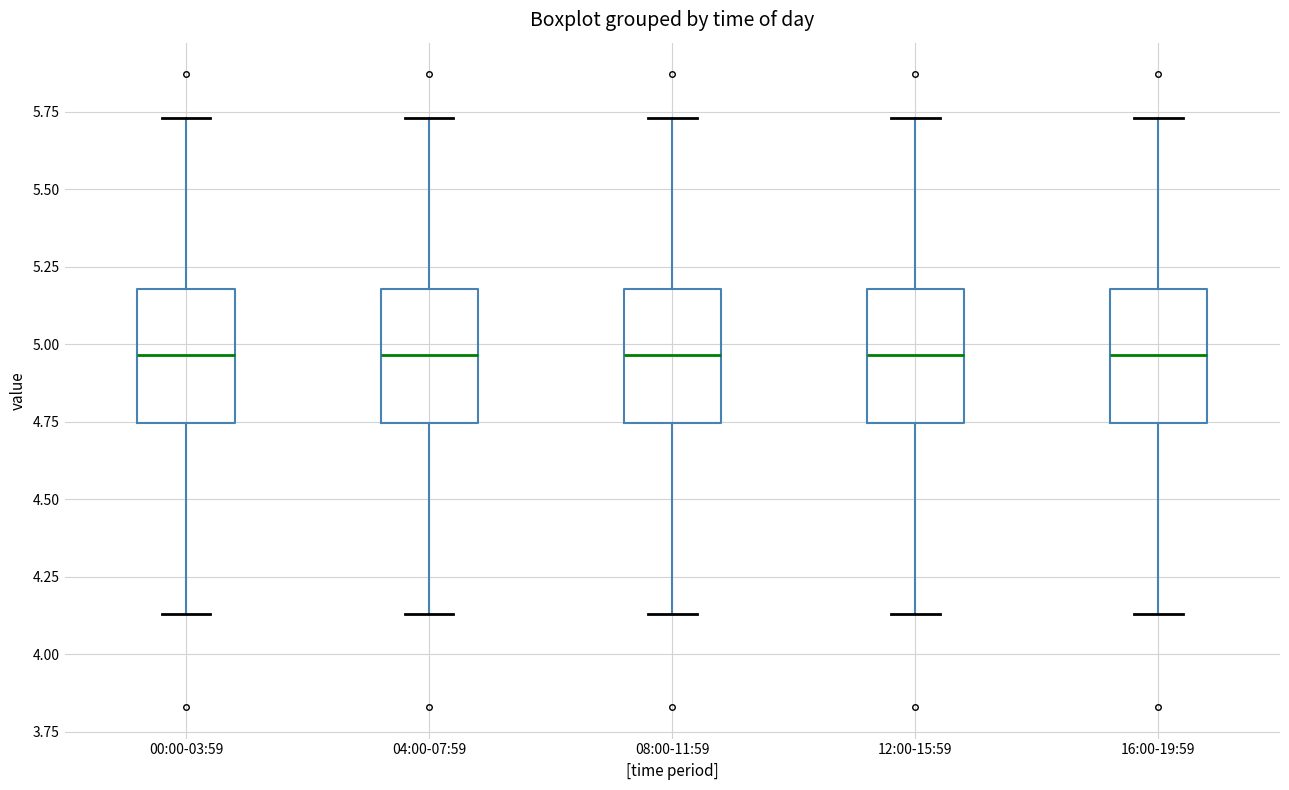

Reading left to right, read every box against the y-axis: the position of its median line, the range the box covers, and the ends of its whiskers. The values are not printed on the chart, so give them approximately, as read against the axis.

00:00-03:59: median 4.95, box 4.75 to 5.20, whiskers 4.15 to 5.75
04:00-07:59: median 4.95, box 4.75 to 5.20, whiskers 4.15 to 5.75
08:00-11:59: median 4.95, box 4.75 to 5.20, whiskers 4.15 to 5.75
12:00-15:59: median 4.95, box 4.75 to 5.20, whiskers 4.15 to 5.75
16:00-19:59: median 4.95, box 4.75 to 5.20, whiskers 4.15 to 5.75